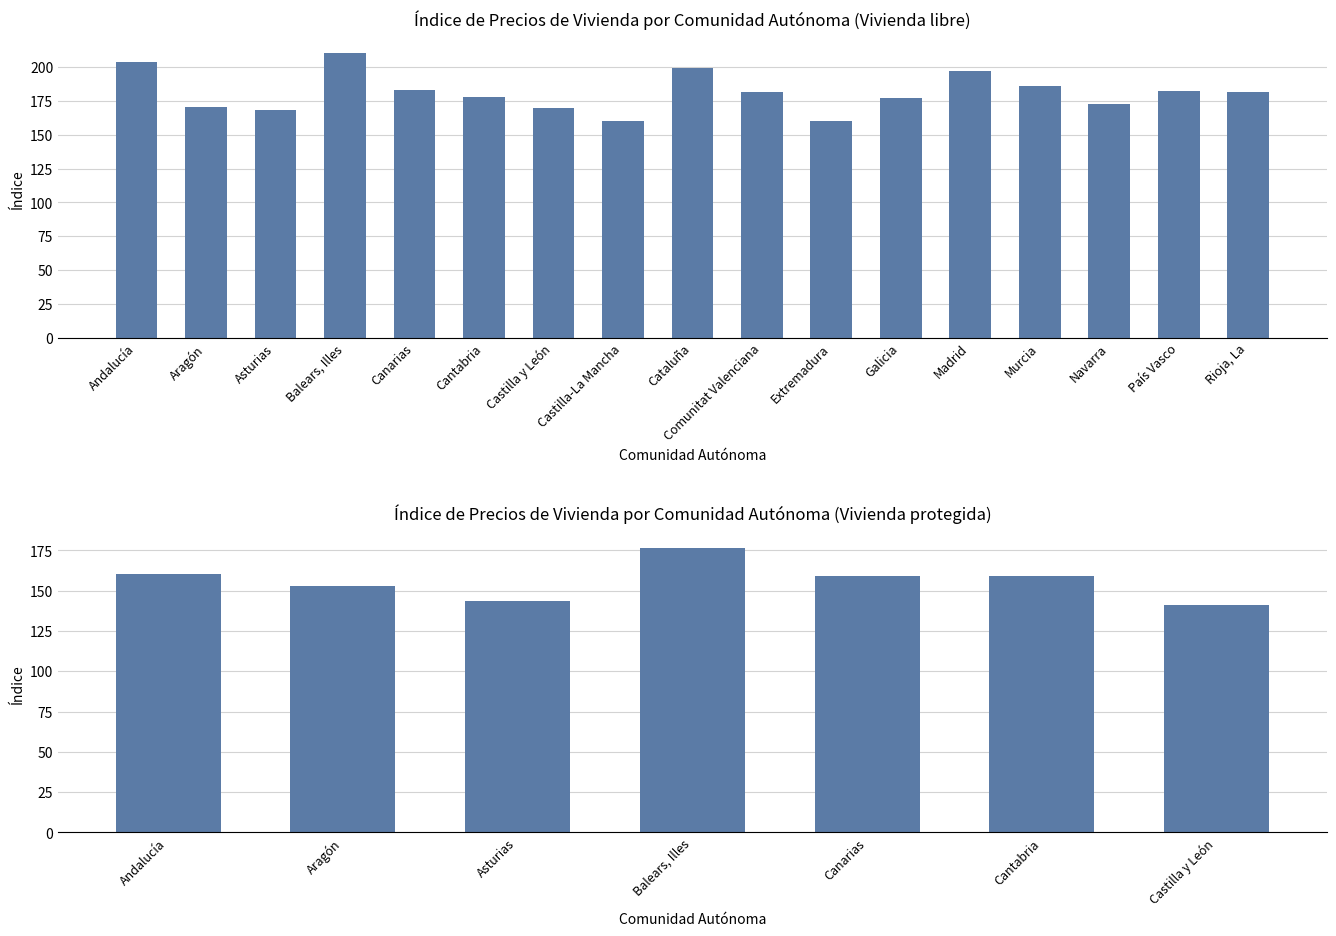

What is the difference between the second highest and minimum values?

43.4